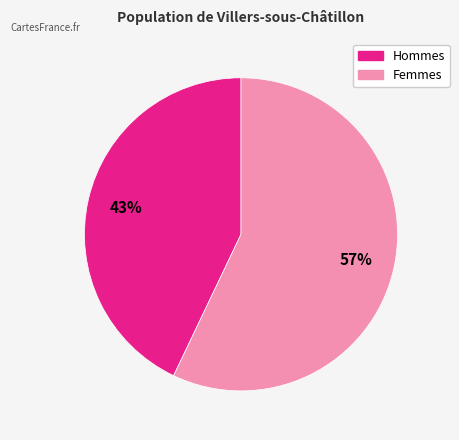

To the nearest percent, what is the difference between the largest and smallest slice percentages?

14%